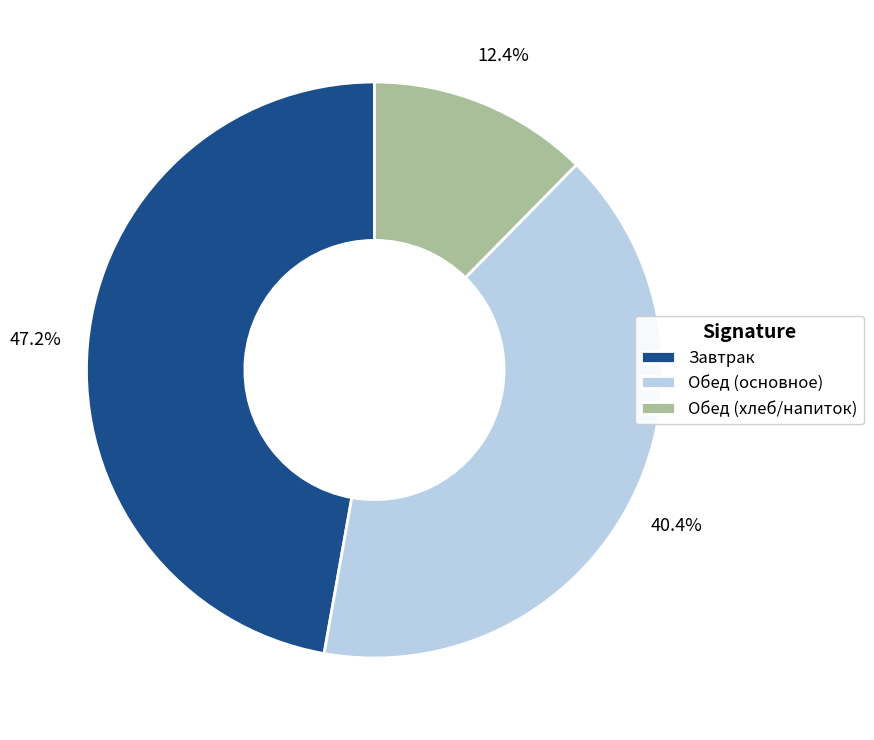

Is the sum of Обед (хлеб/напиток) and Обед (основное) greater than half?

Yes